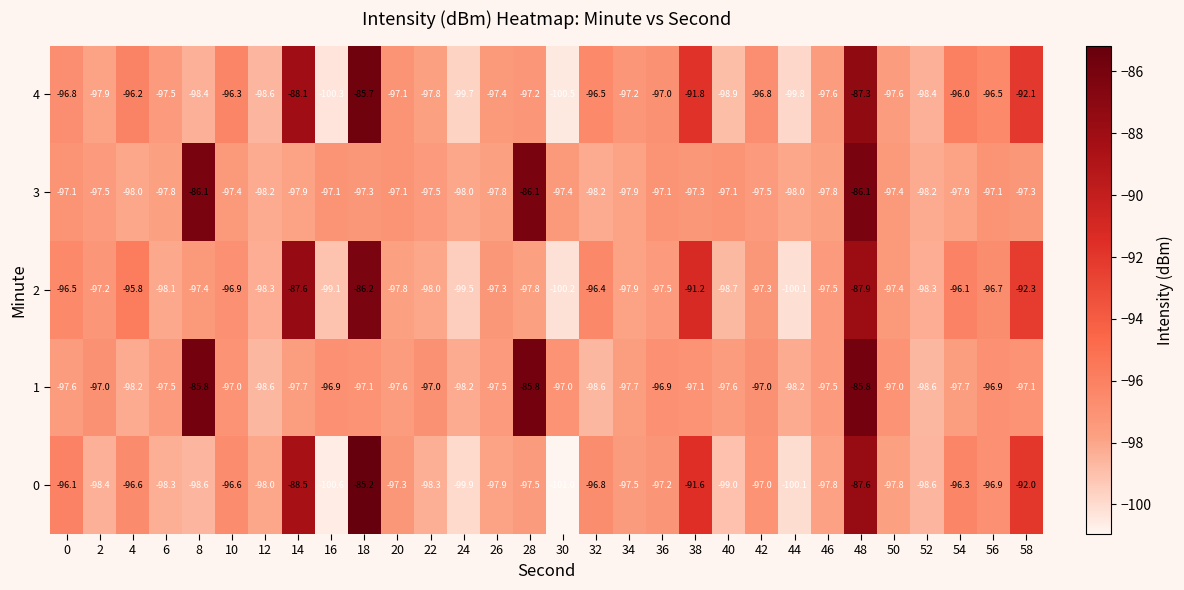

Which series changed the most between 42 and 48?

3